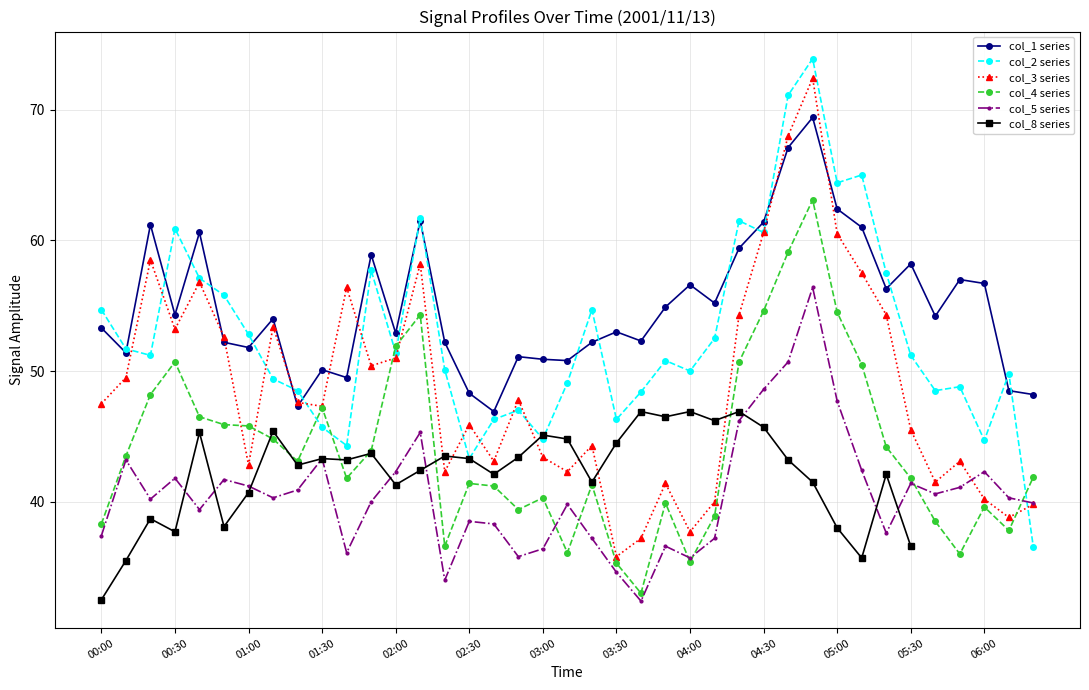

Is it true that col_2 series equals 24.7 at 06:00?

False